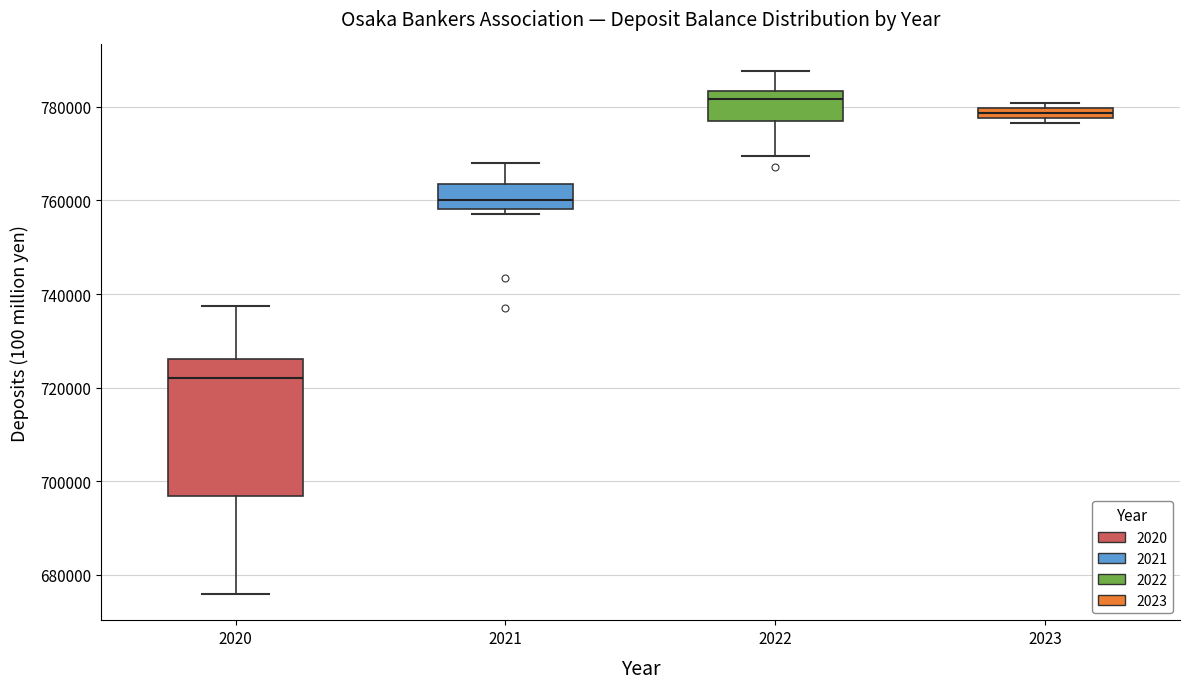

Where does the lower whisker of the box at x = 2022 end on the y-axis? The values are not printed on the chart, so give them approximately, as read against the axis.

770000